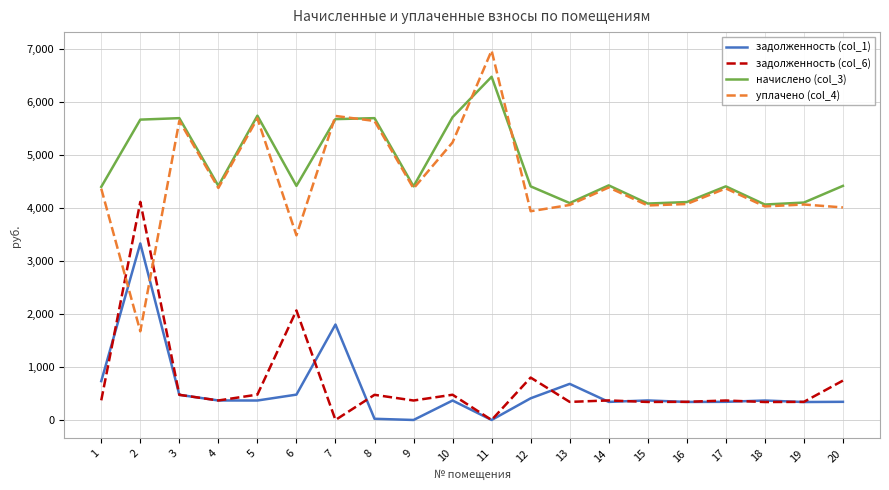

What is the total value across all series at 14?

9515.1